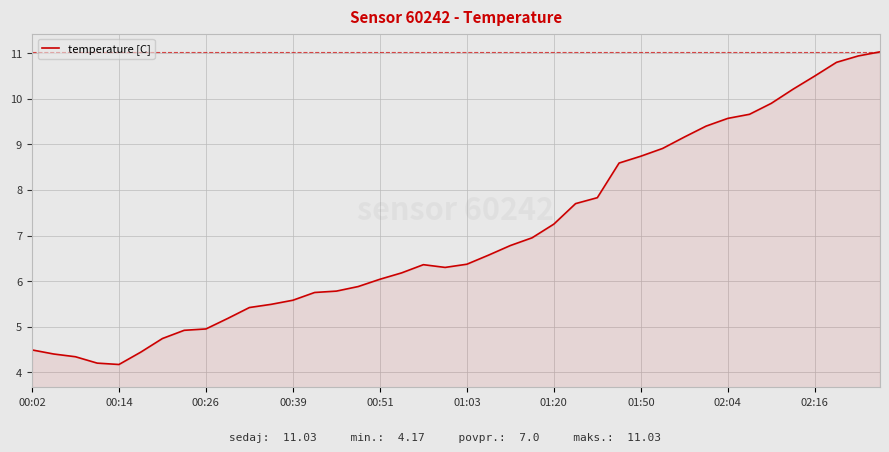

What is the difference between the maximum and minimum values?

6.9